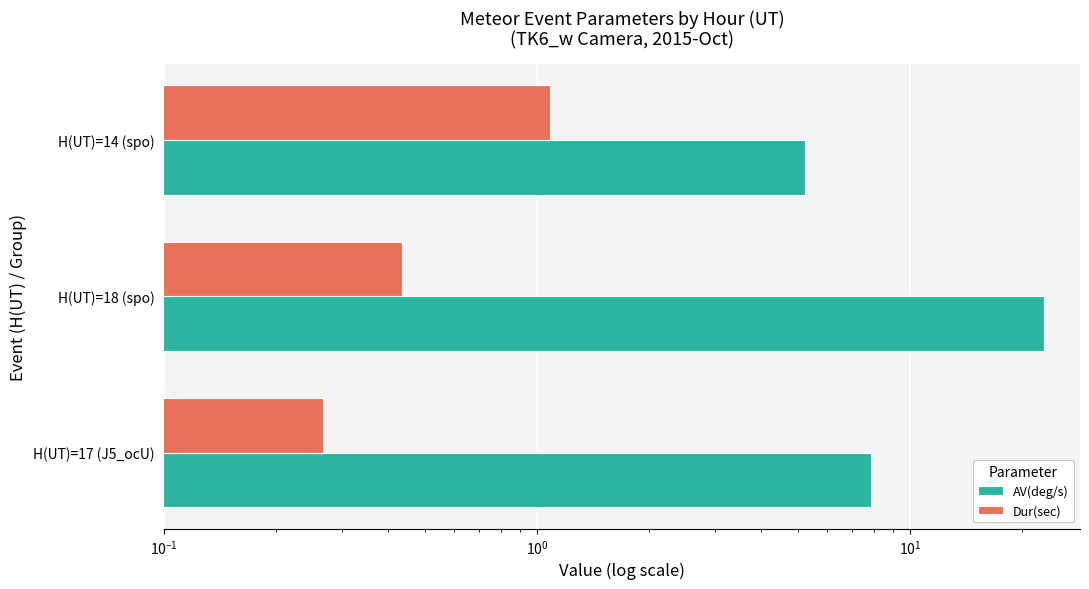

What is the difference between the maximum and minimum values in the AV(deg/s) series?

17.7